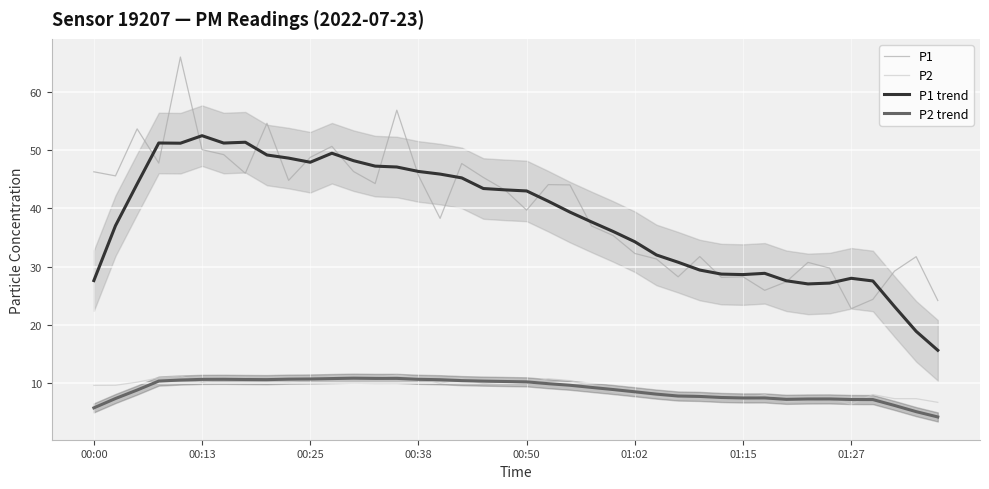

Which series has the largest total across all categories?

P1